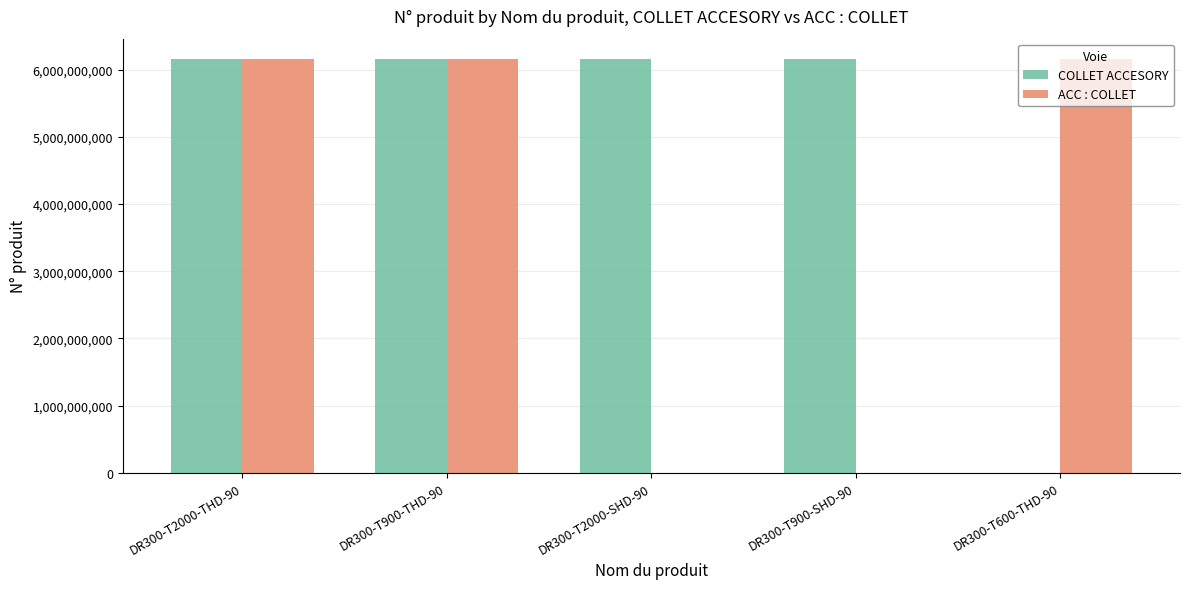

Where is COLLET ACCESORY nearest to the value 3075880230?

DR300-T2000-THD-90